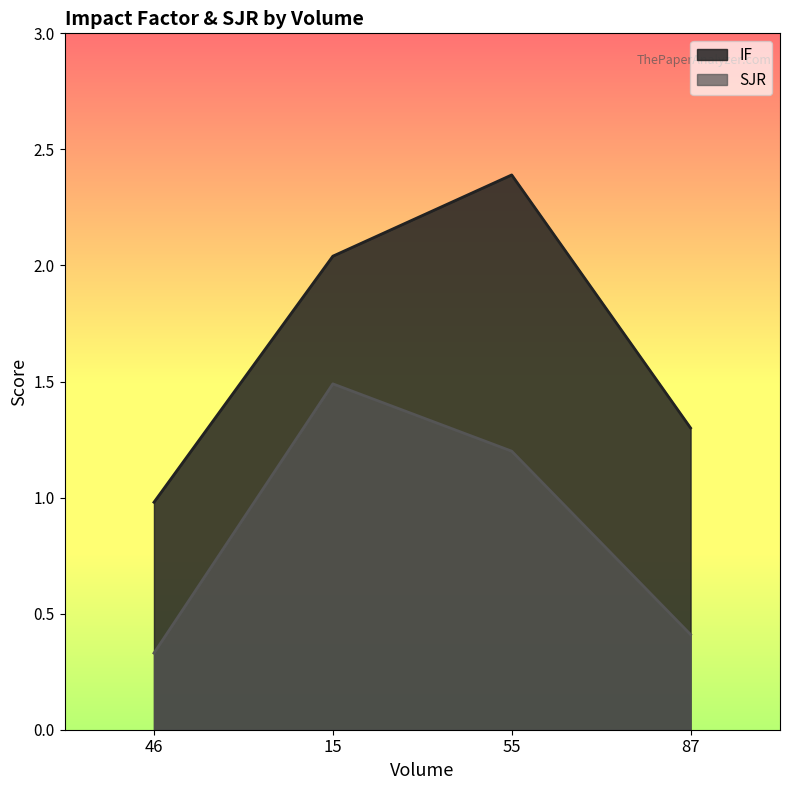

How many interior local peaks does the IF series have?

1